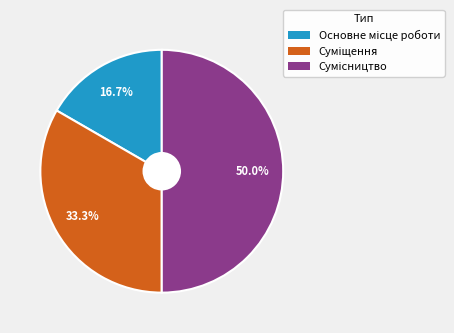

Count the number of slices in the pie.

3